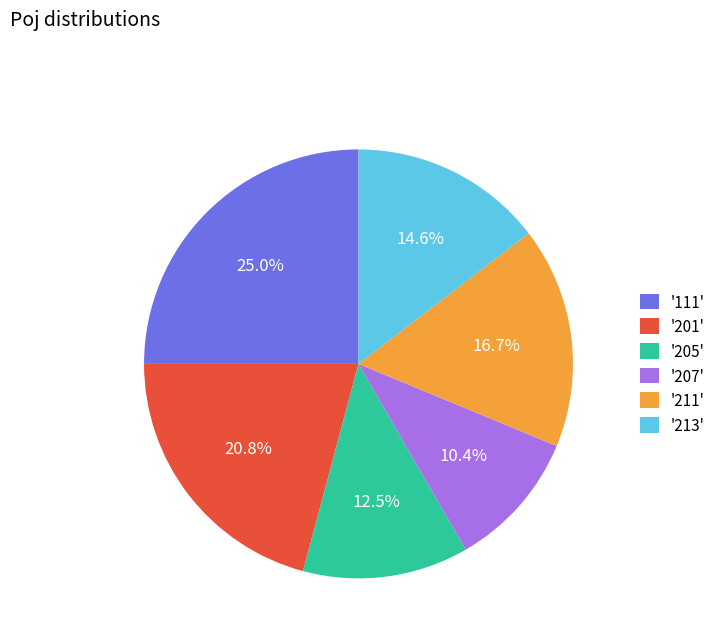

Is the sum of '211' and '207' greater than half?

No